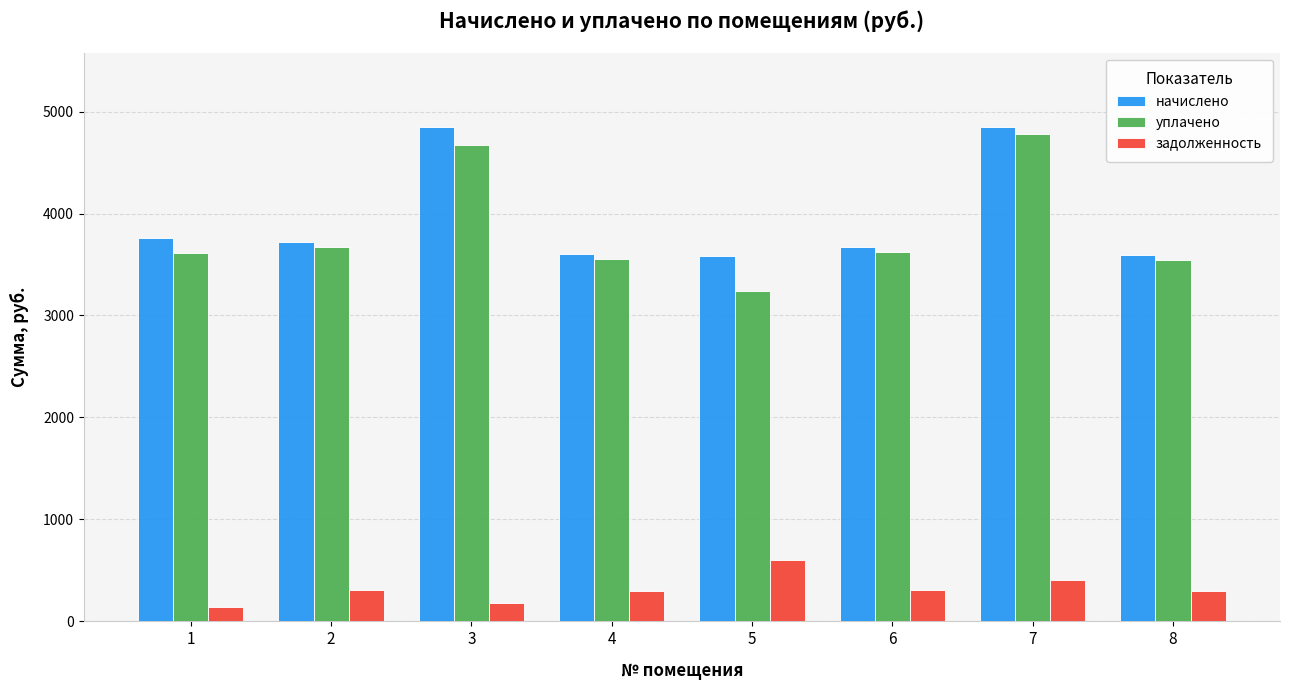

Are the bars grouped side by side (vs. stacked)?

Yes